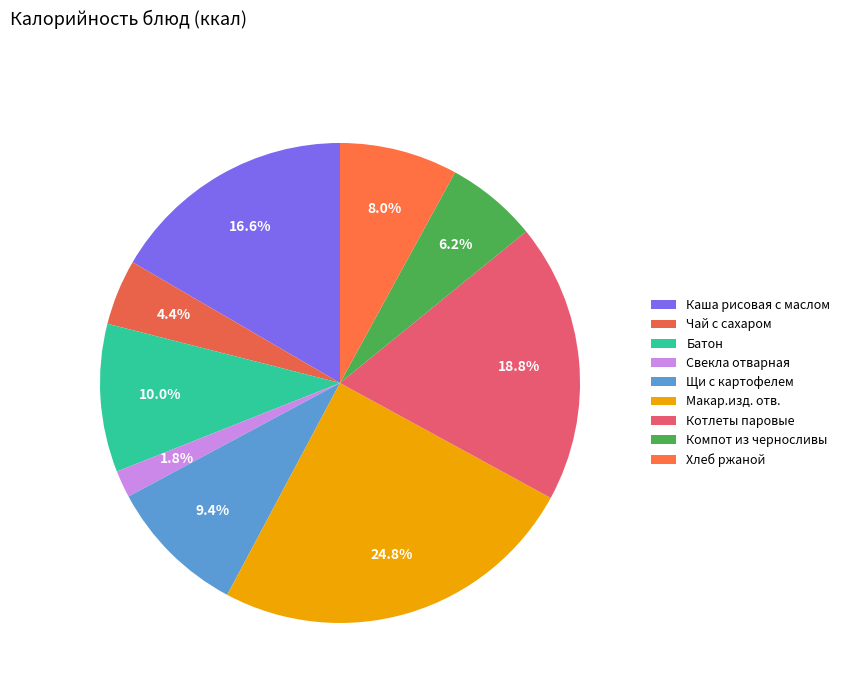

What is the largest slice in the pie chart?

Макар.изд. отв.